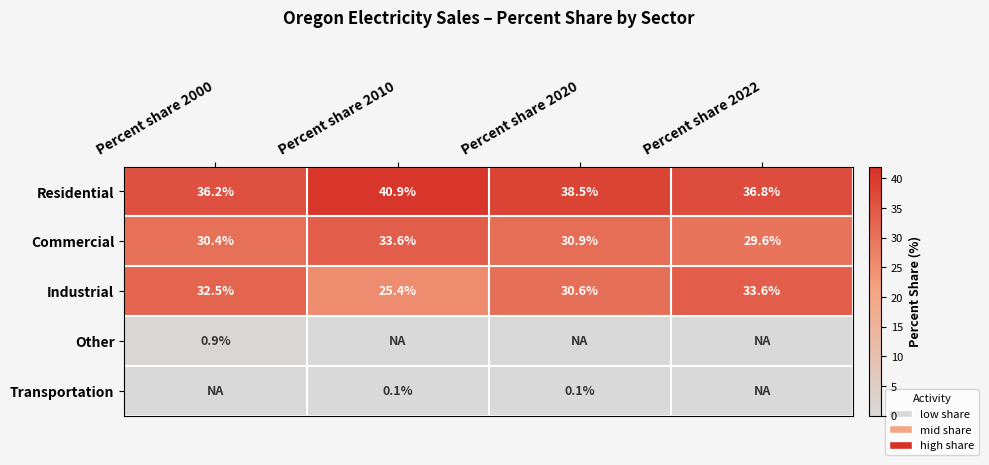

The Other series shows 0.2 at Percent share 2000. True or false?

False